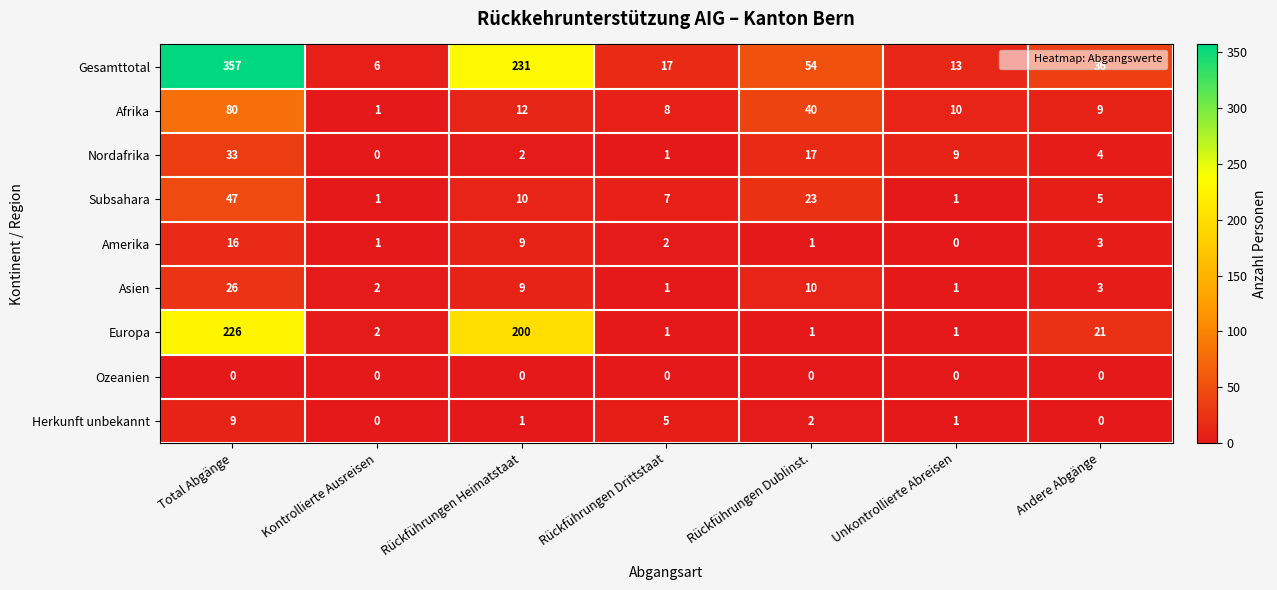

What is the average value of the Amerika series?

5